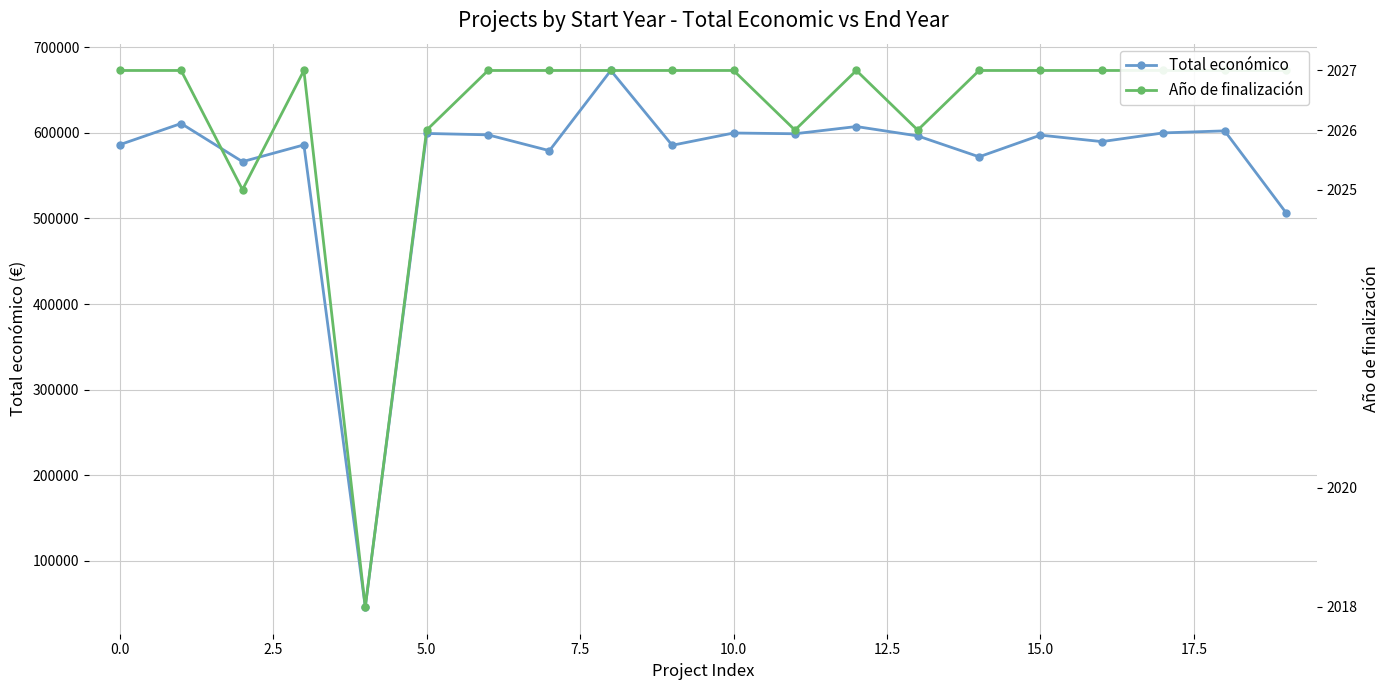

Which series has the largest range (max minus min)?

Total económico